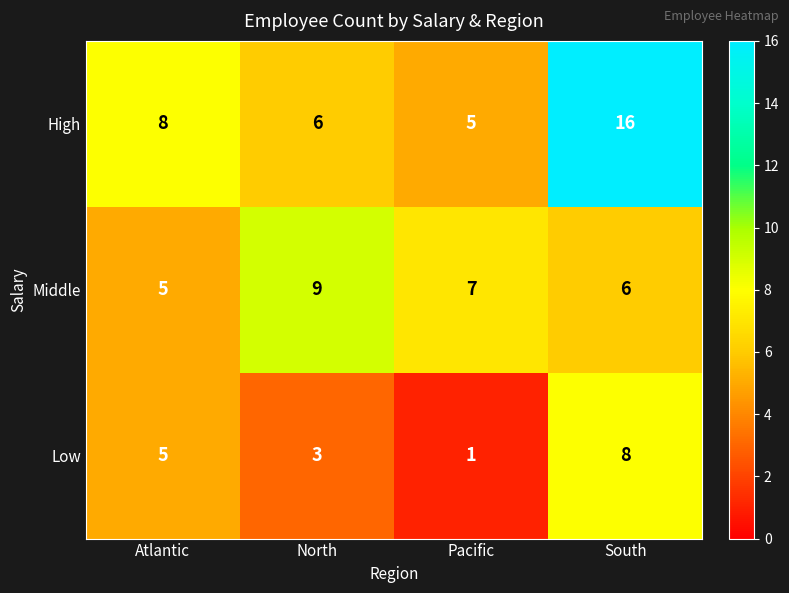

The Middle series shows 3 at Atlantic. True or false?

False